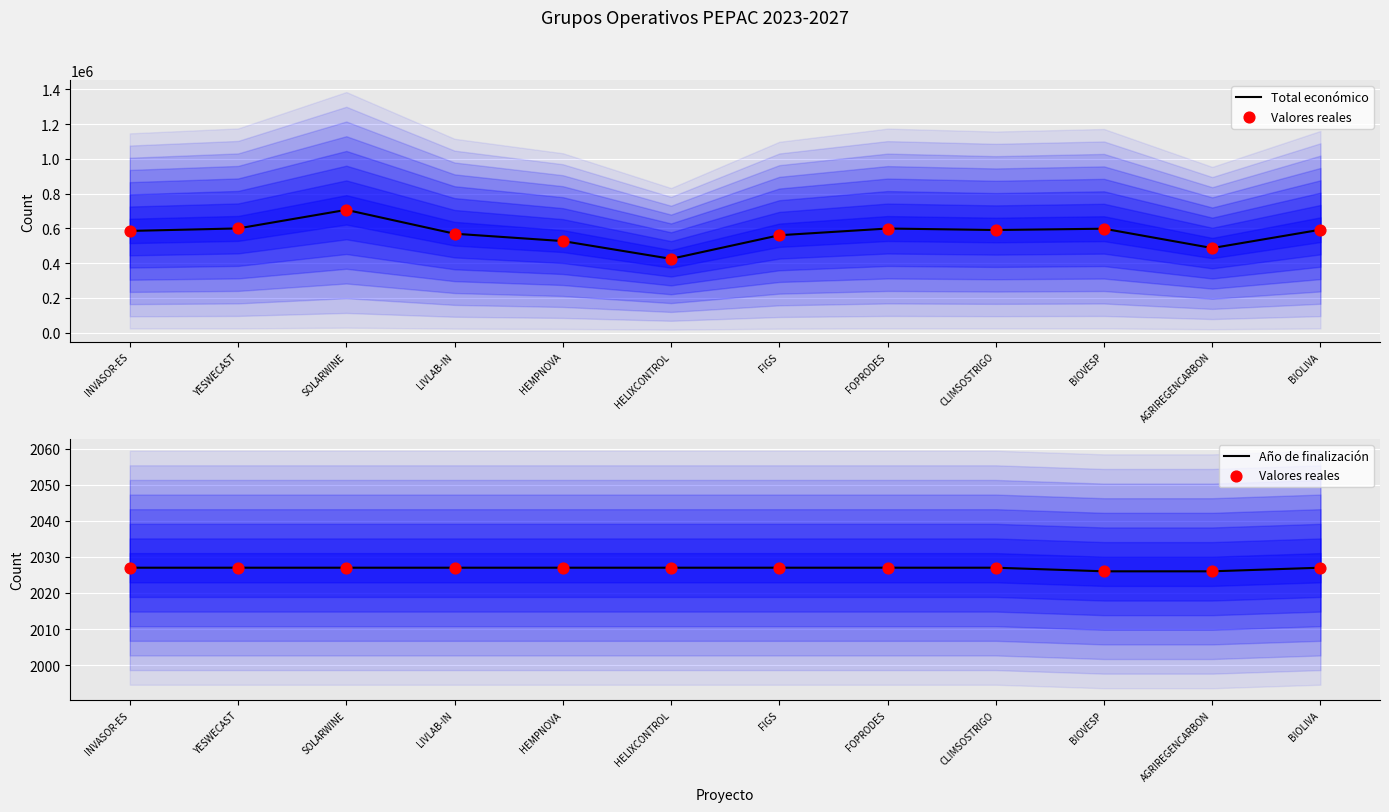

Which series reaches the maximum Y coordinate?

Total económico